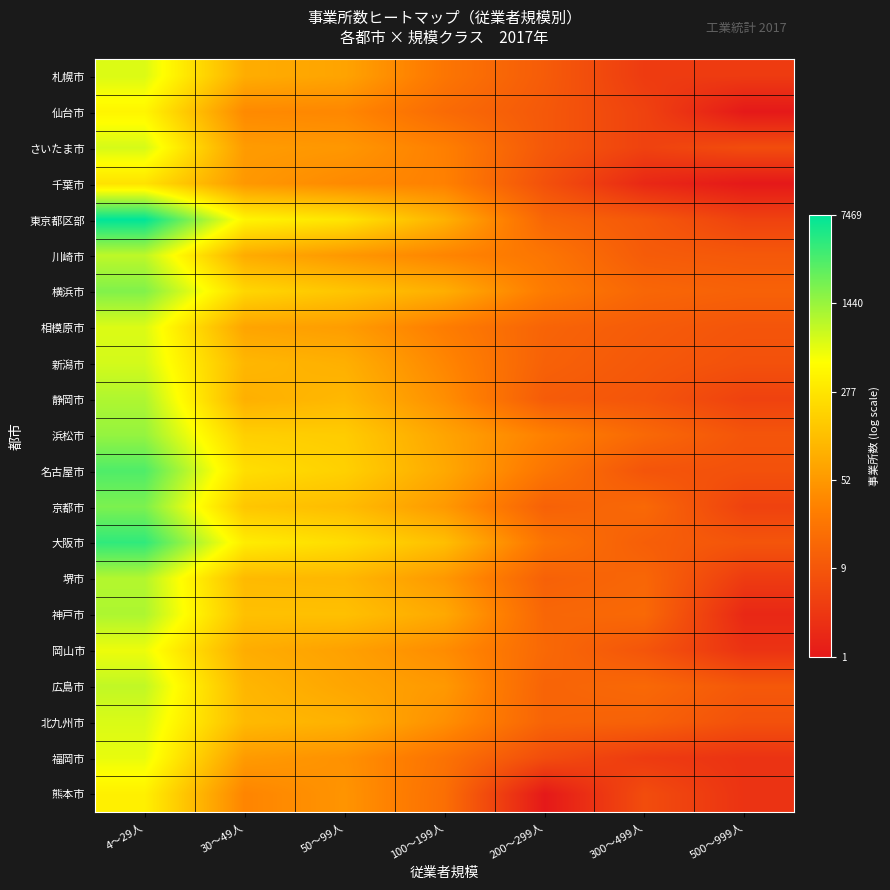

At 300～499人, list the series in order from largest to smallest.

浜松市, 京都市, 神戸市, 広島市, 横浜市, 堺市, 北九州市, 大阪市, 川崎市, 相模原市, 東京都区部, 新潟市, 静岡市, 名古屋市, 岡山市, 熊本市, 仙台市, さいたま市, 札幌市, 福岡市, 千葉市